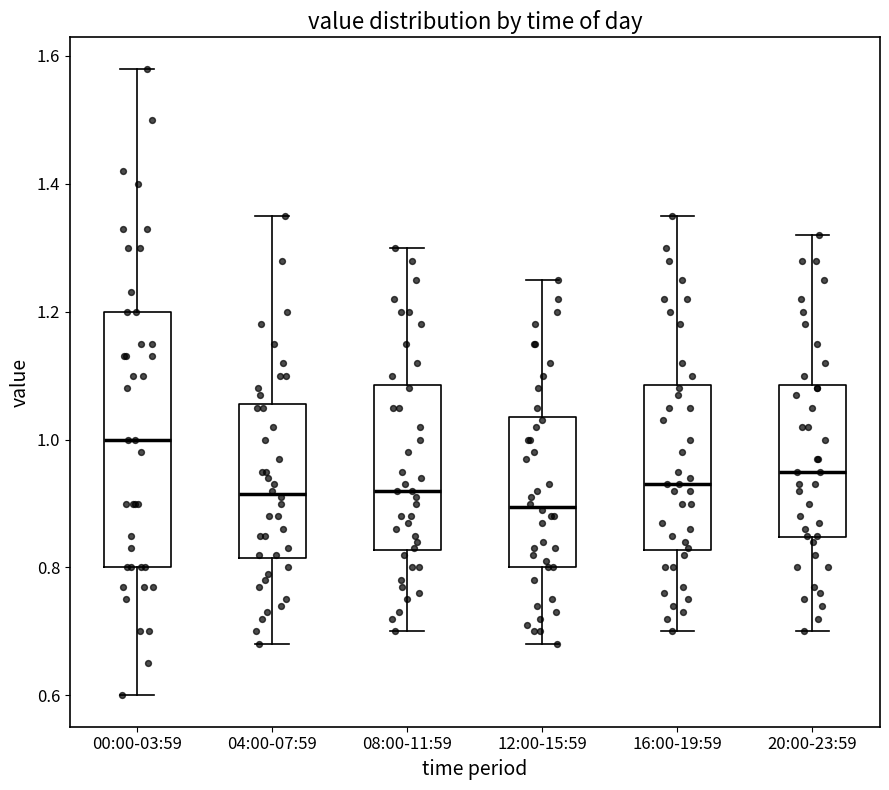

Comparing the boxes themselves (not the whiskers), which one is the tallest?

00:00-03:59